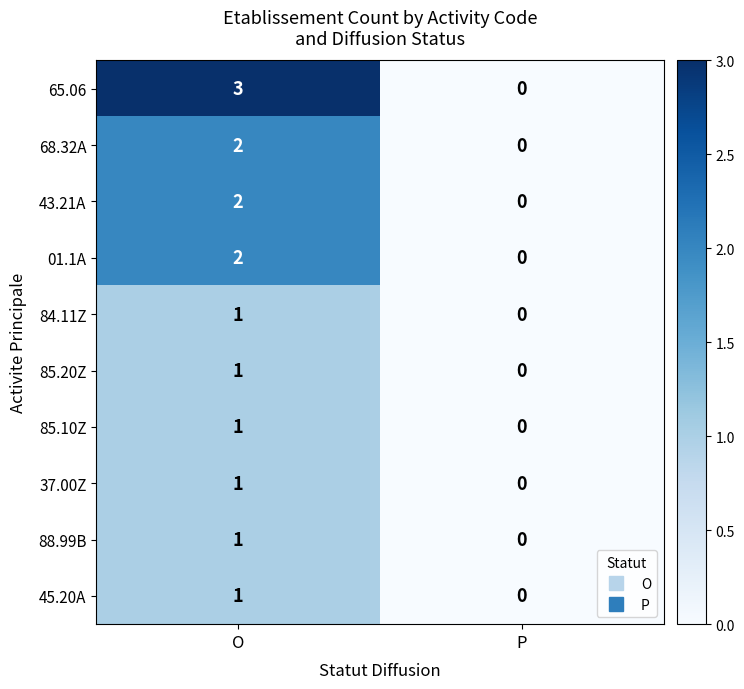

How many values in 65.06 are above zero?

1